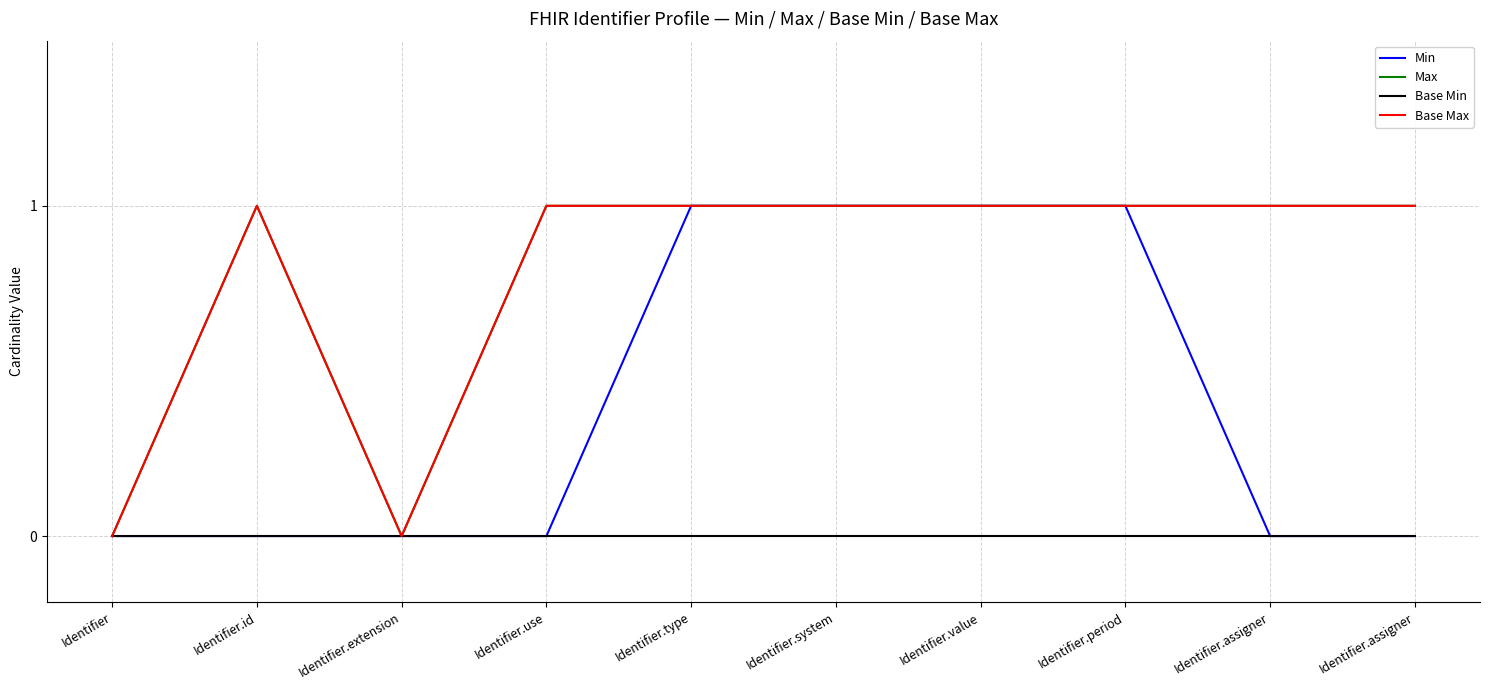

Which label corresponds to the largest value in the chart?

Identifier.type